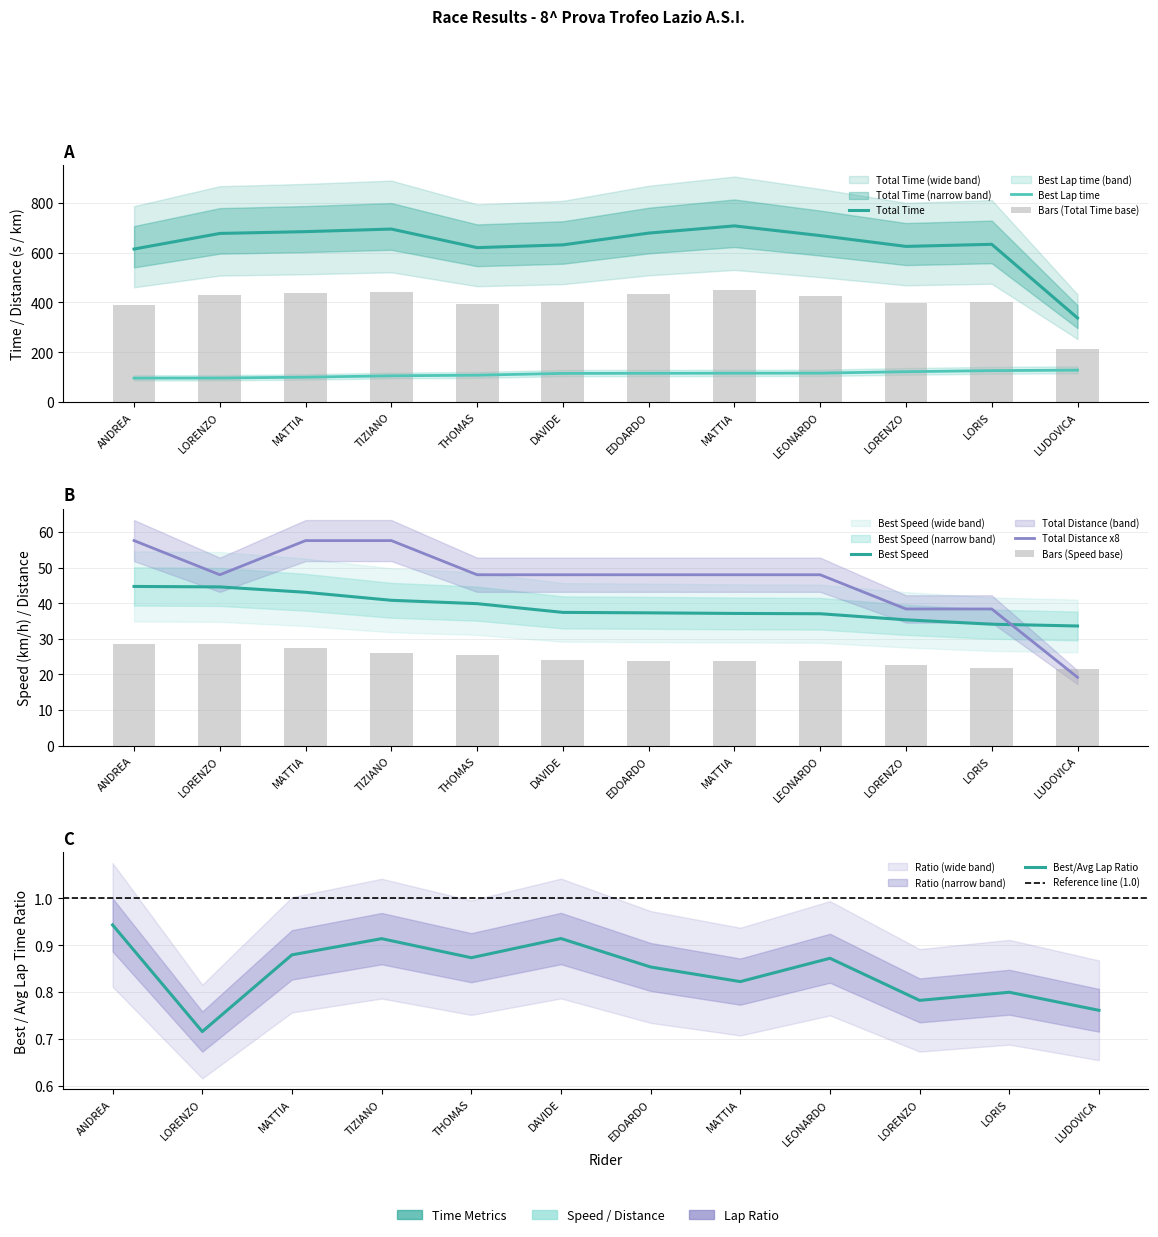

Does the chart contain any negative values?

No